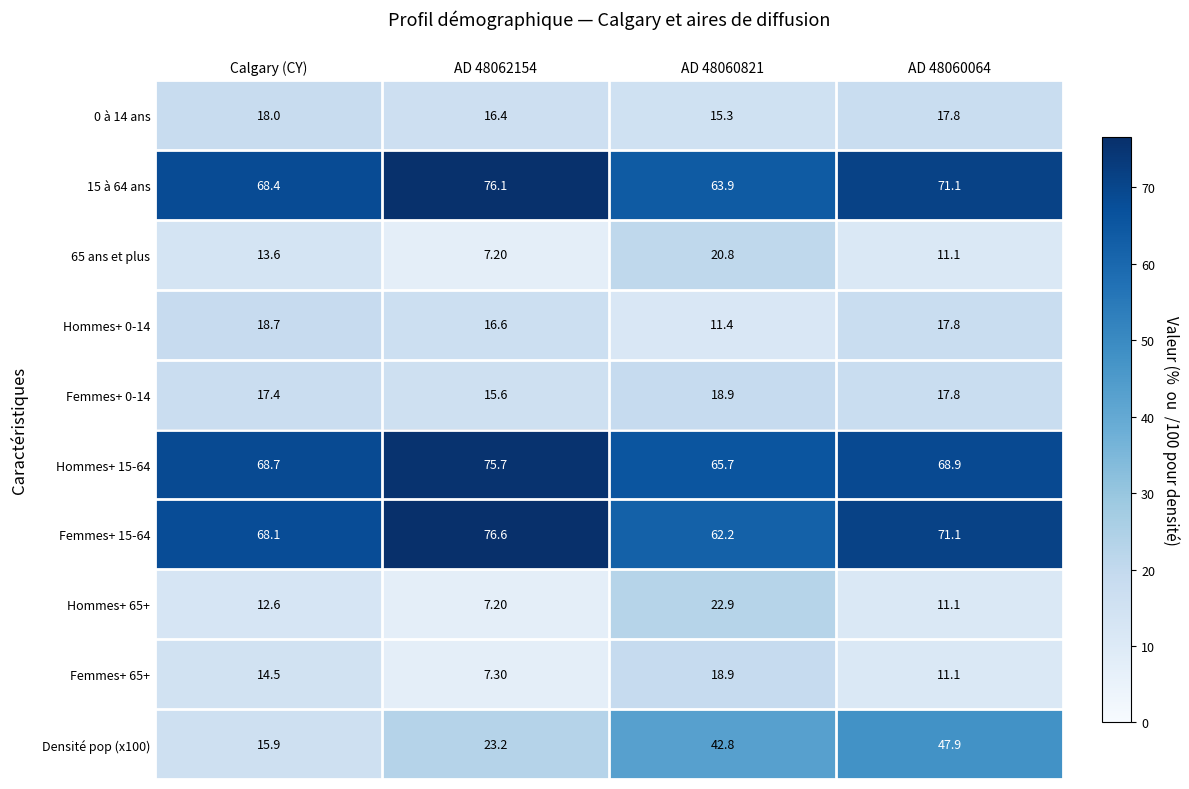

What is the difference between the second highest and minimum values in the Hommes+ 15-64 series?

3.2